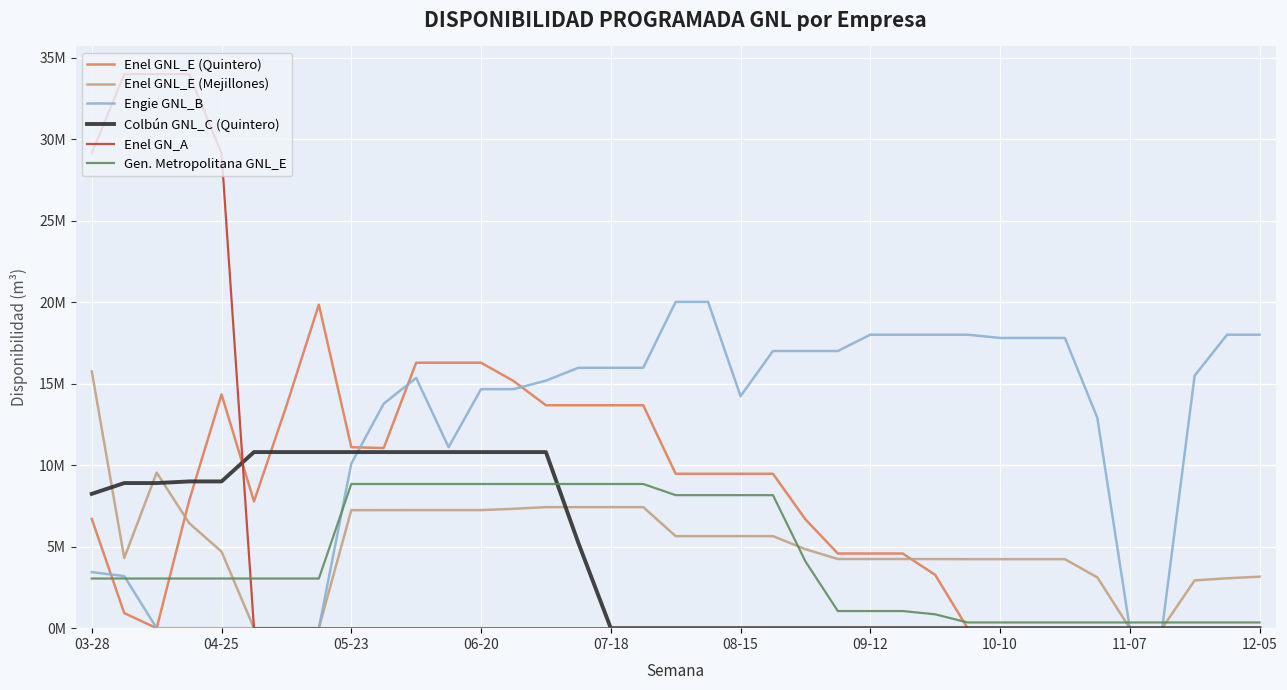

What are all the series names shown in the legend?

Enel GNL_E (Quintero), Enel GNL_E (Mejillones), Engie GNL_B, Colbún GNL_C (Quintero), Enel GN_A, Gen. Metropolitana GNL_E